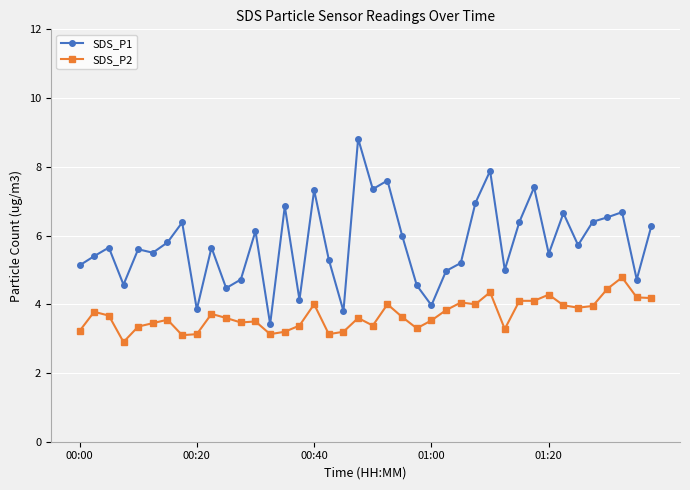

Count the number of categories in the chart.

40